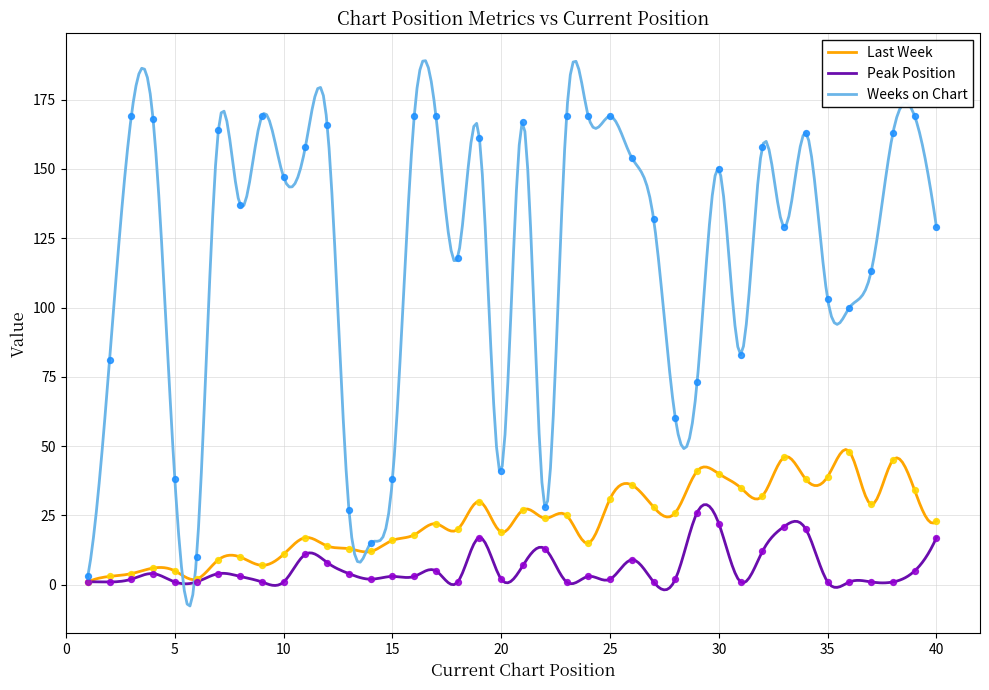

What are all the series names shown in the legend?

Last Week, Peak Position, Weeks on Chart